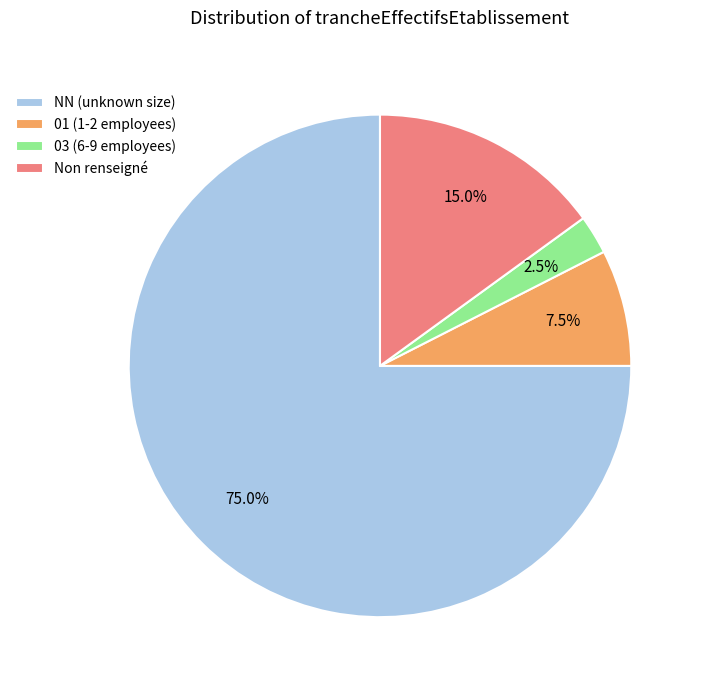

What is the ratio of the value at NN (unknown size) to the value at 03 (6-9 employees)?

30.0